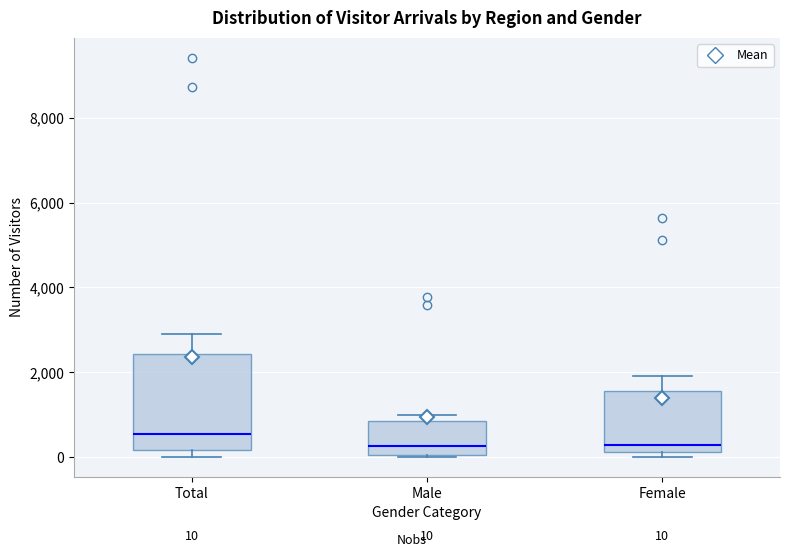

Which box's median line is the highest?

Total